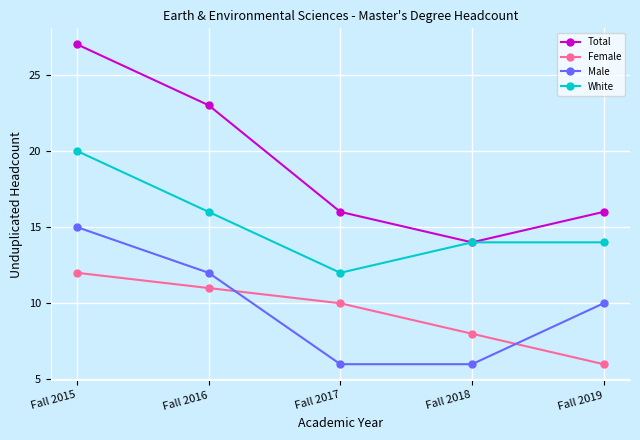

What is the difference between the second highest and minimum values in the White series?

4